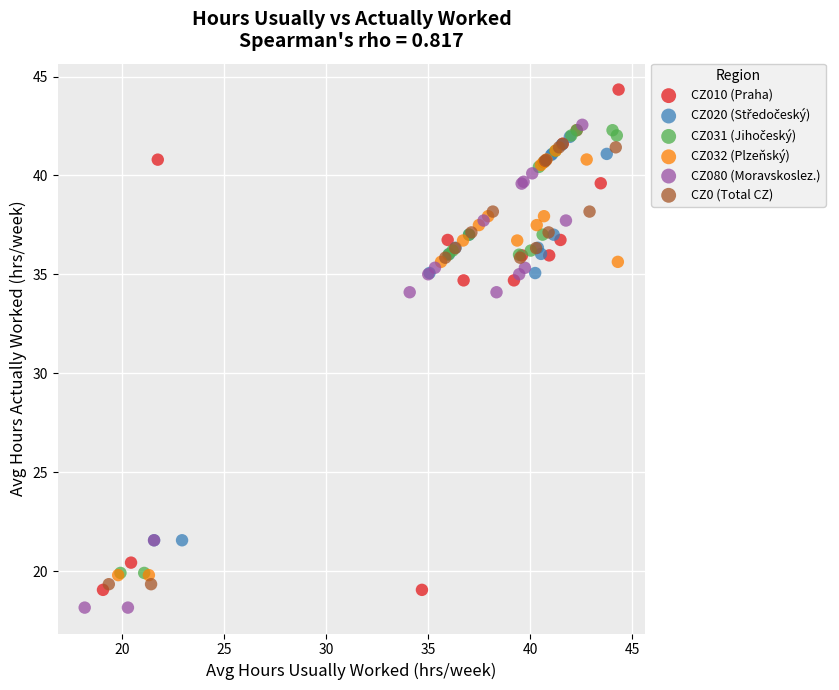

Which series contains the highest Y value?

CZ010 (Praha)